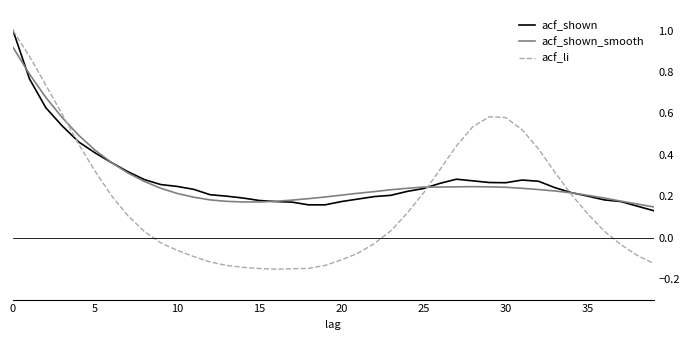

Is this an area chart (filled region under the line)?

No